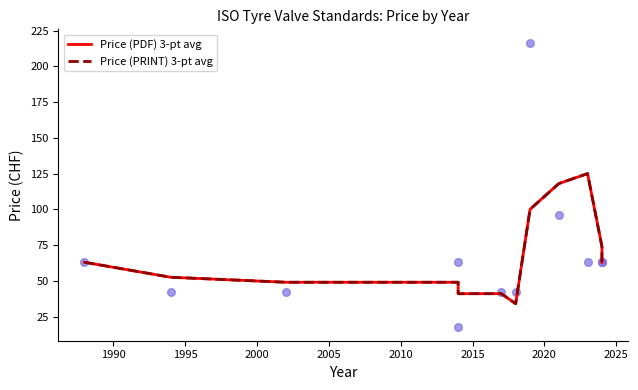

What are all the series names shown in the legend?

Price (PDF) 3-pt avg, Price (PRINT) 3-pt avg